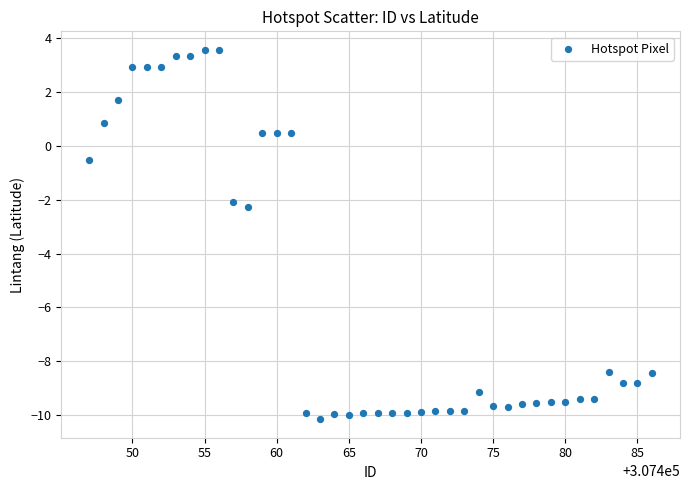

What Y value in the scatter plot is closest to -3?

-2.3